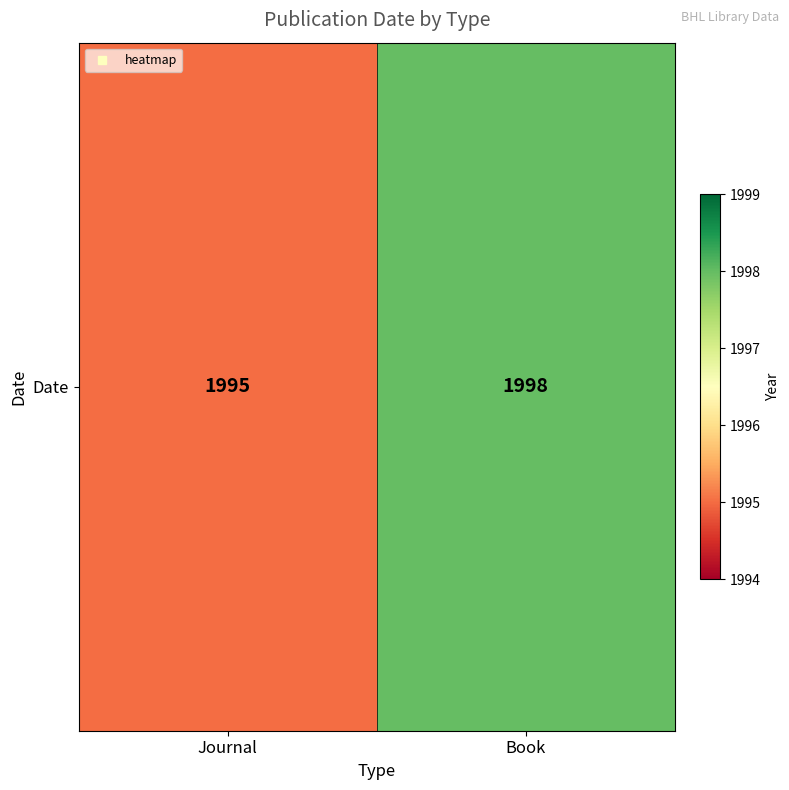

The chart shows a value of 1998 at Book. True or false?

True